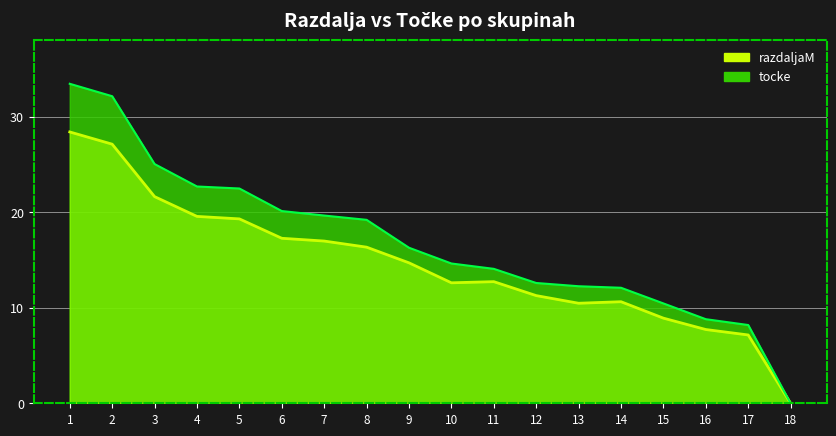

What is the value of the tocke point at the 13th from the left?

12.2